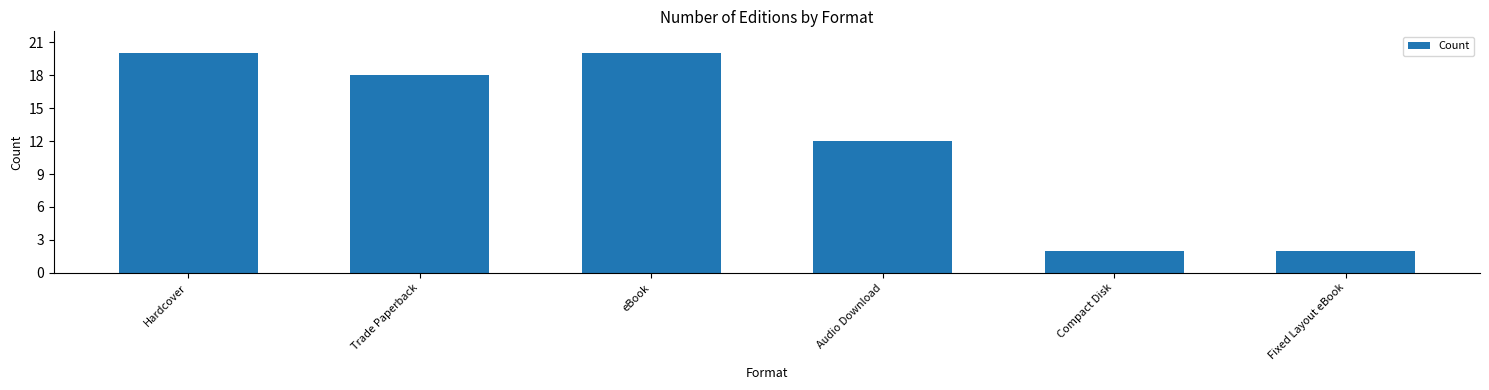

What is the greatest value displayed?

20